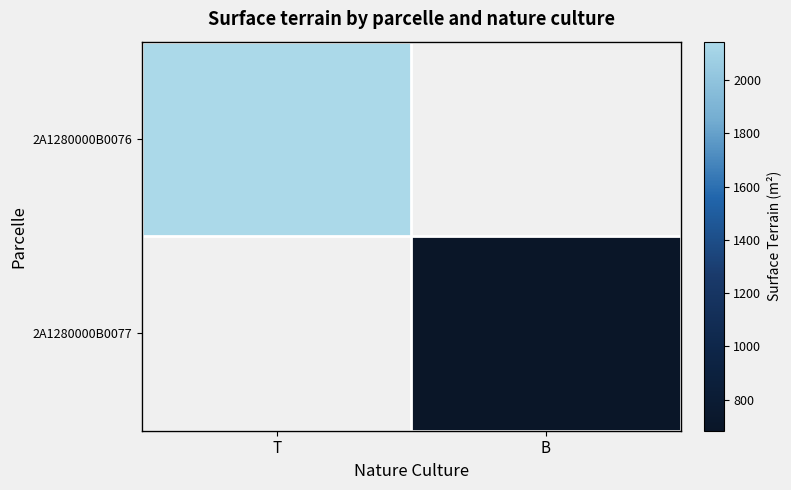

At which label is 2A1280000B0076 closest to 2145?

T